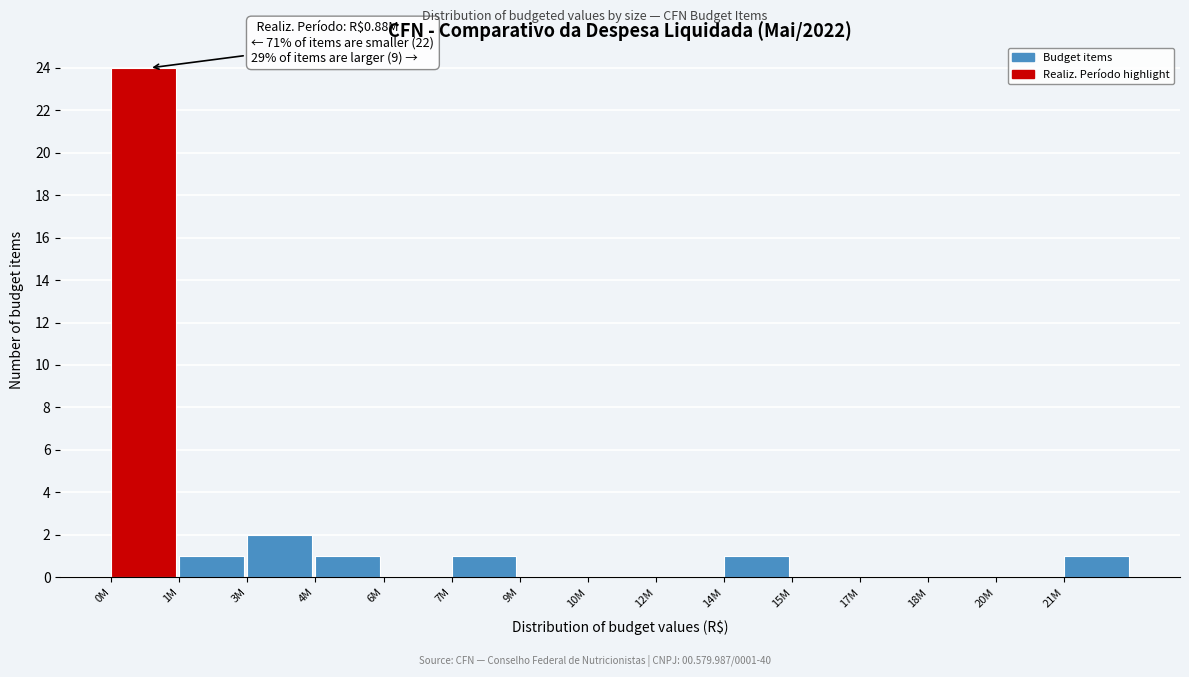

Is it true that the value at 0M is 24?

True